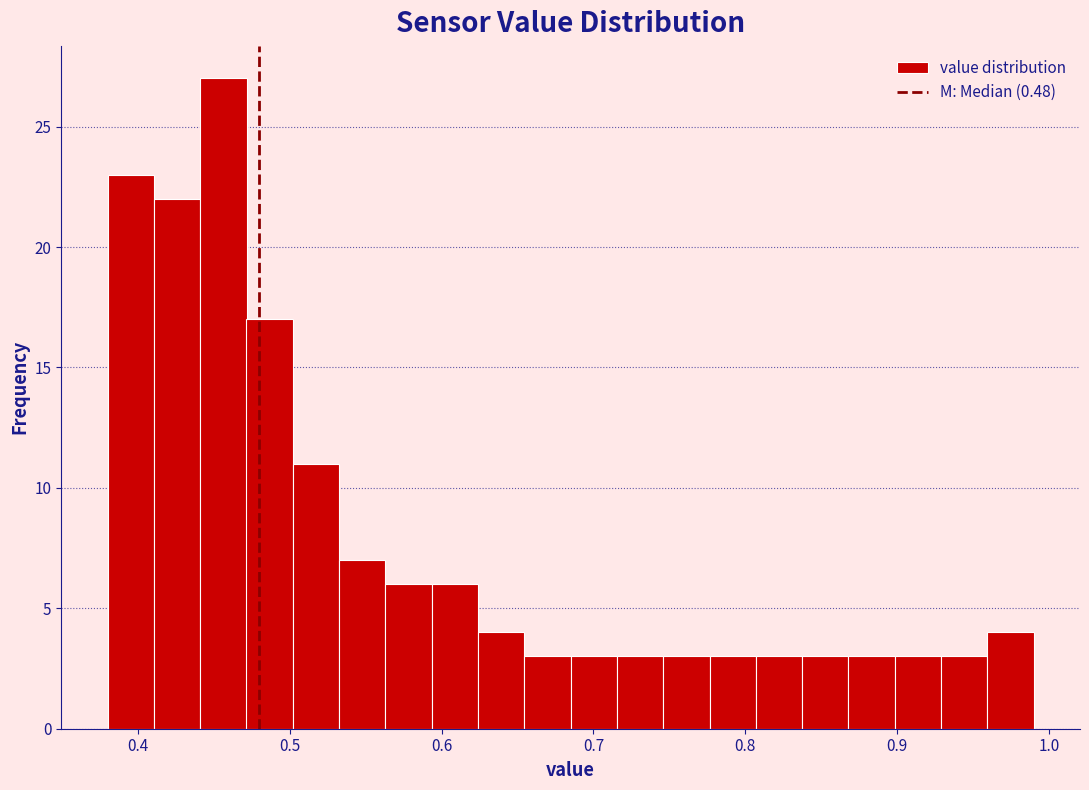

Read against the x-axis, roughly where is the centre of the tallest bar?

0.46